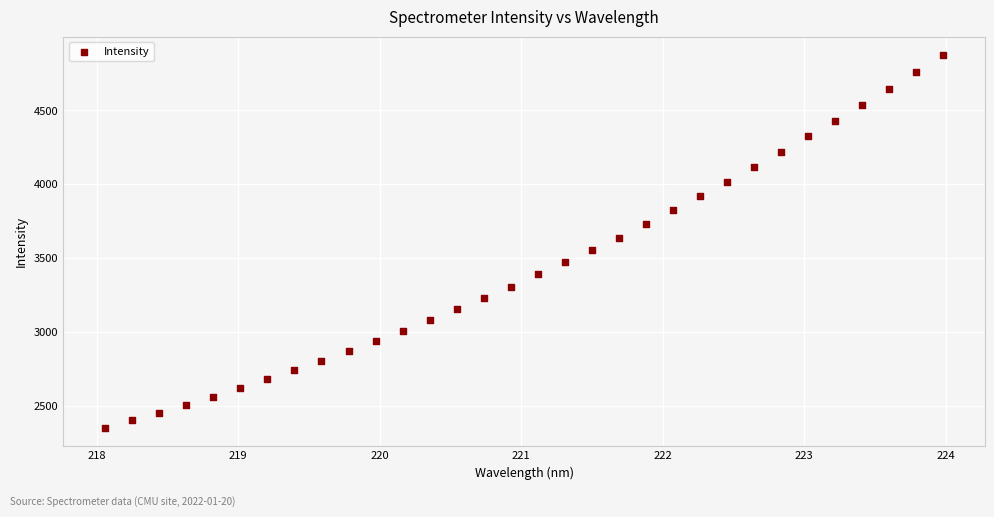

What is the range of Y values (max minus min)?

2522.8